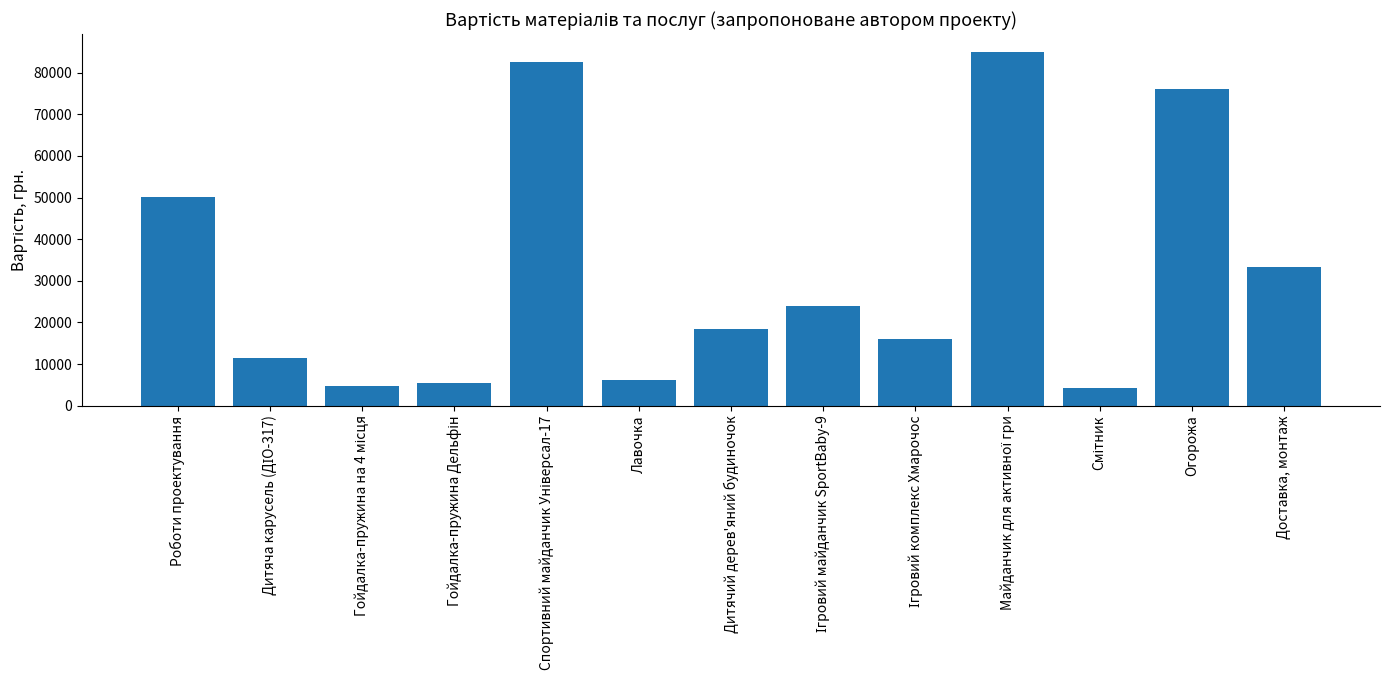

Approximately how many times larger is the value at Огорожа compared to Доставка, монтаж?

2.3